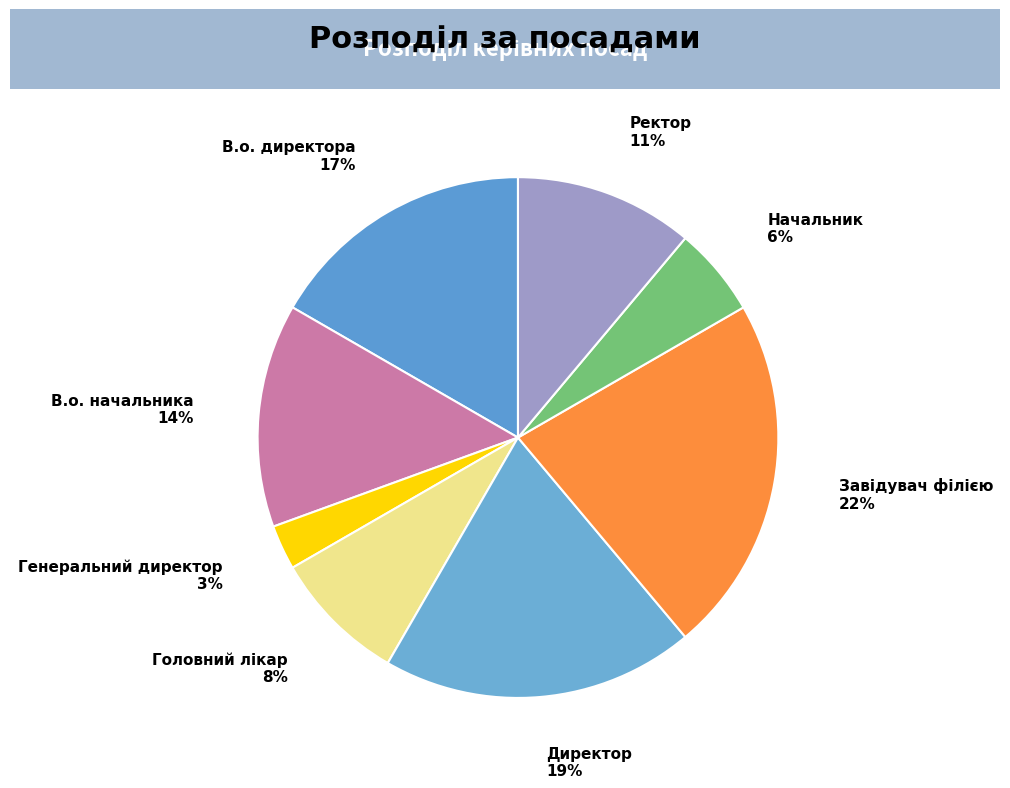

To the nearest percent, what is the difference between the Генеральний директор and Начальник slice percentages?

3%